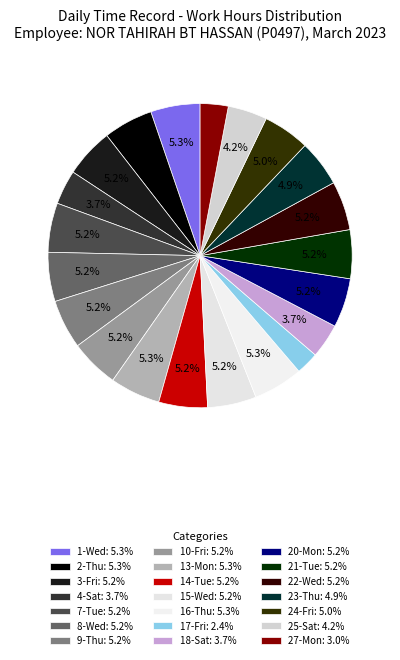

The 20-Mon slice represents 5% of the pie. True or false?

True